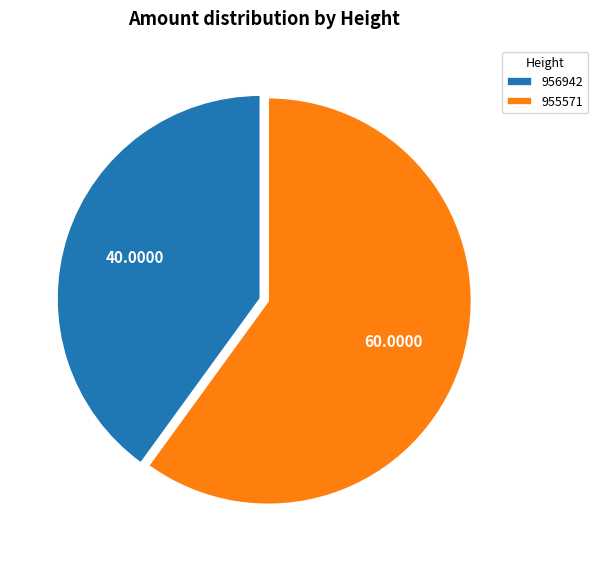

Count the number of slices in the pie.

2